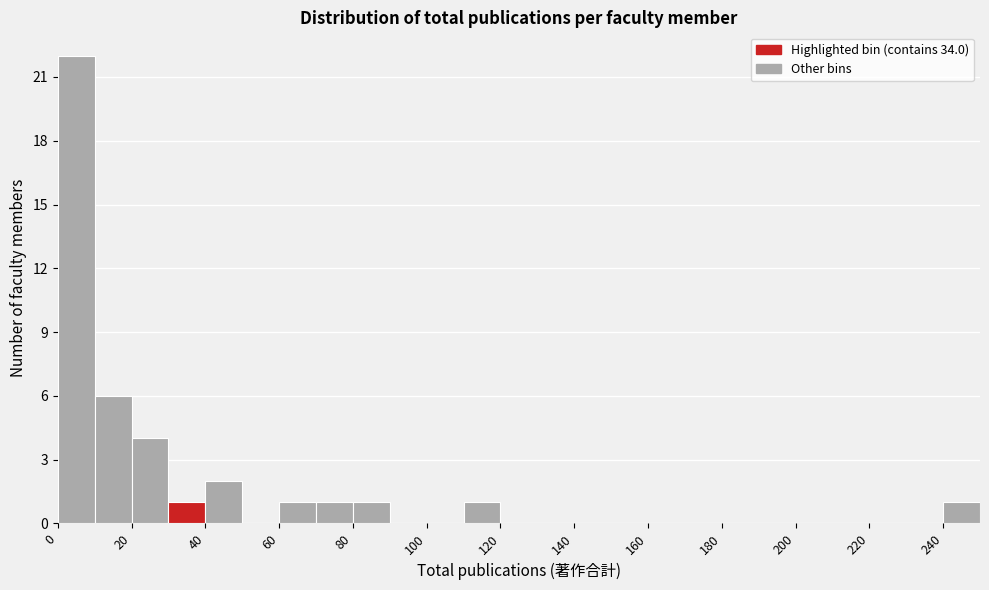

Which range on the x-axis has the tallest bar?

0 to 10